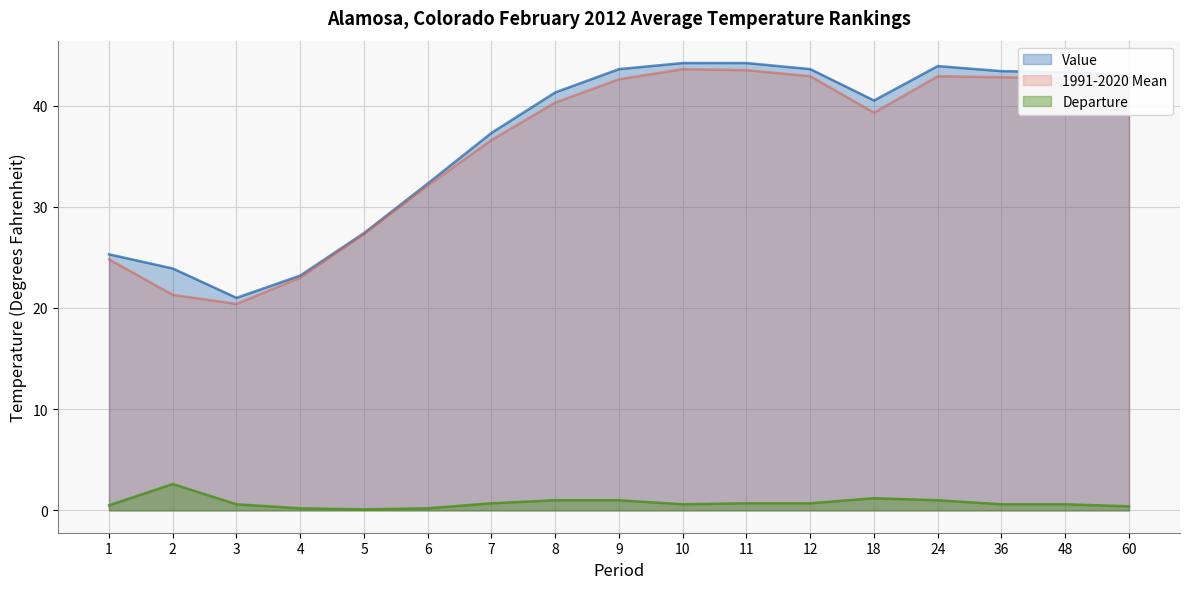

True or false: 1991-2020 Mean and Departure intersect in this chart.

False